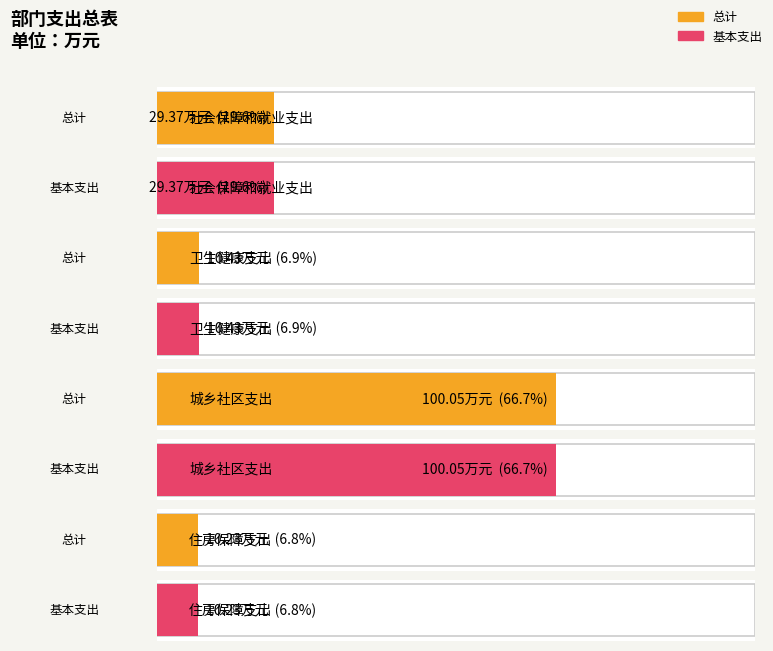

How many data points does each series have?

4